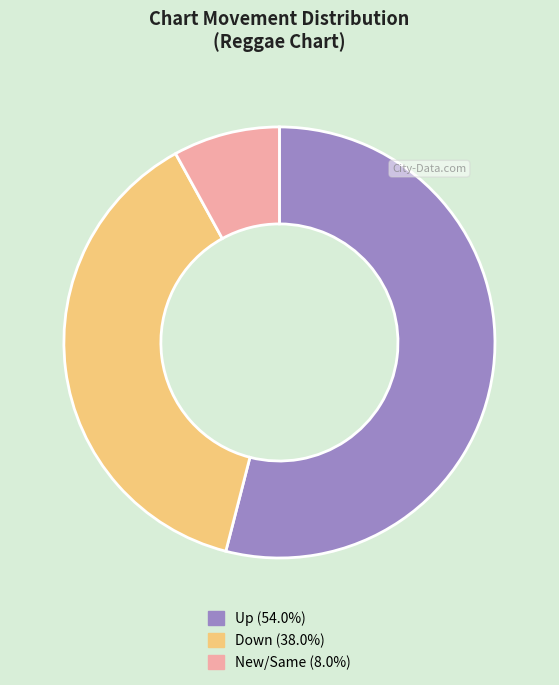

Is there any slice that represents more than half of the pie?

Yes